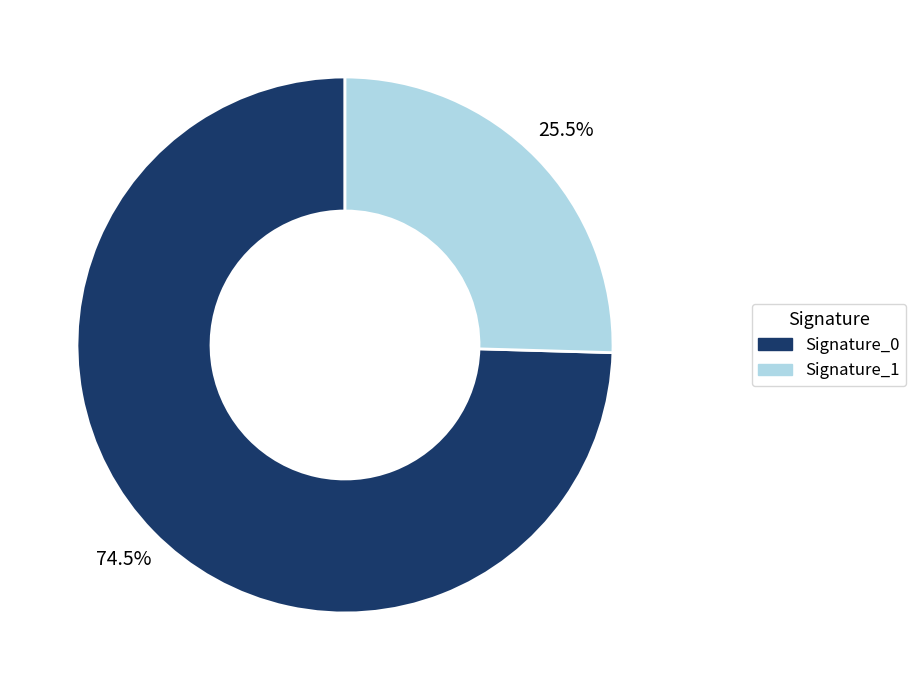

Approximately how many times larger is the value at Signature_1 compared to Signature_0?

0.3